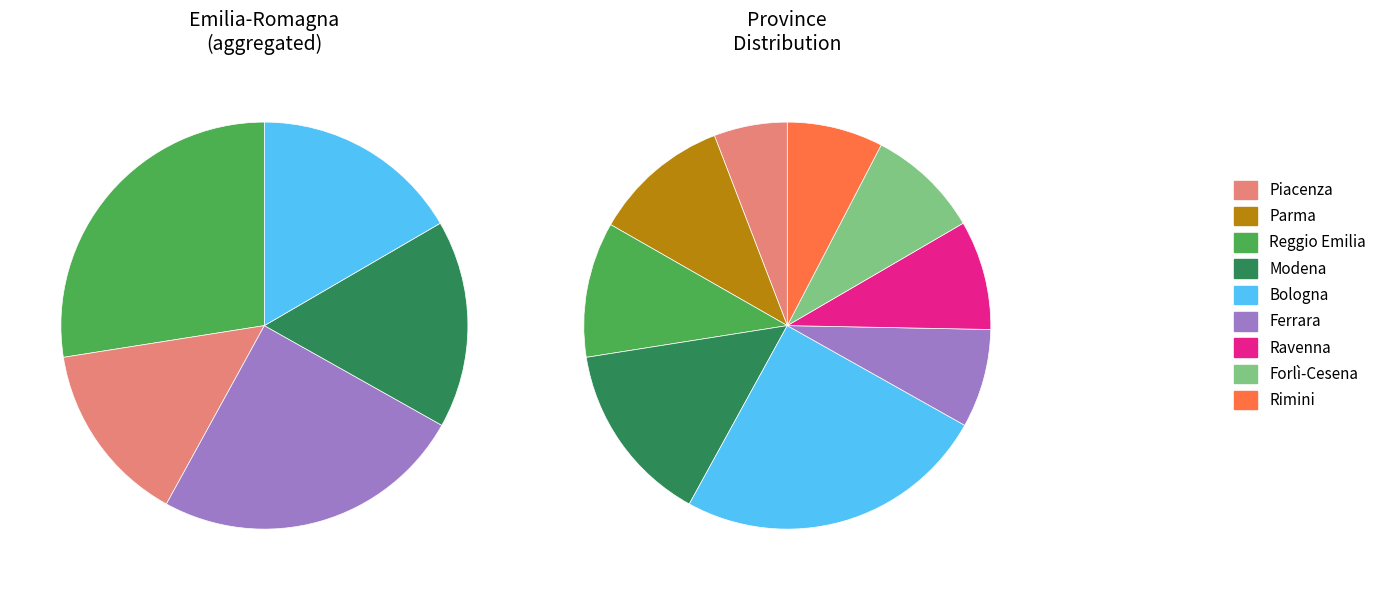

How much of the chart is everything except Rimini?

92.4%